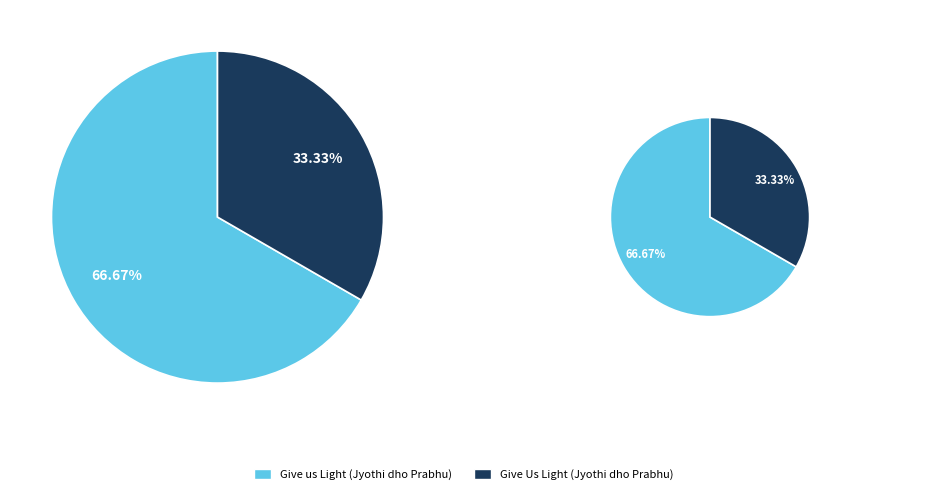

Rank the categories by value from lowest to highest.

Give Us Light (Jyothi dho Prabhu), Give us Light (Jyothi dho Prabhu)